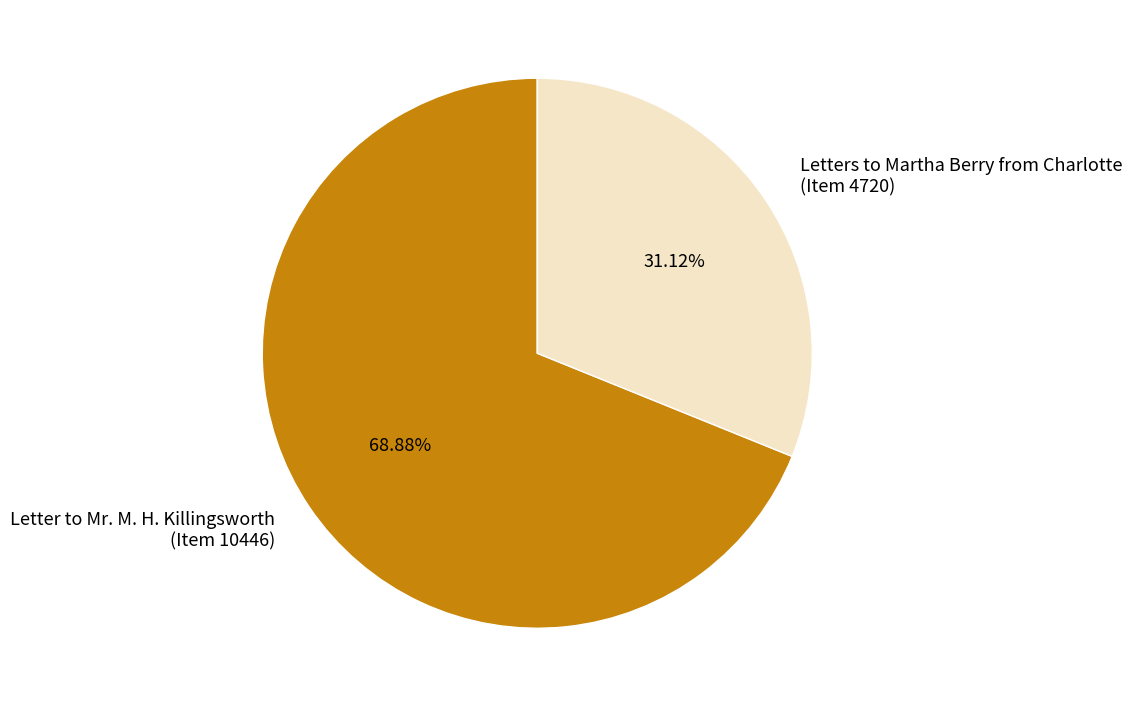

Rank the categories by value from highest to lowest.

Letter to Mr. M. H. Killingsworth (Item 10446), Letters to Martha Berry from Charlotte (Item 4720)